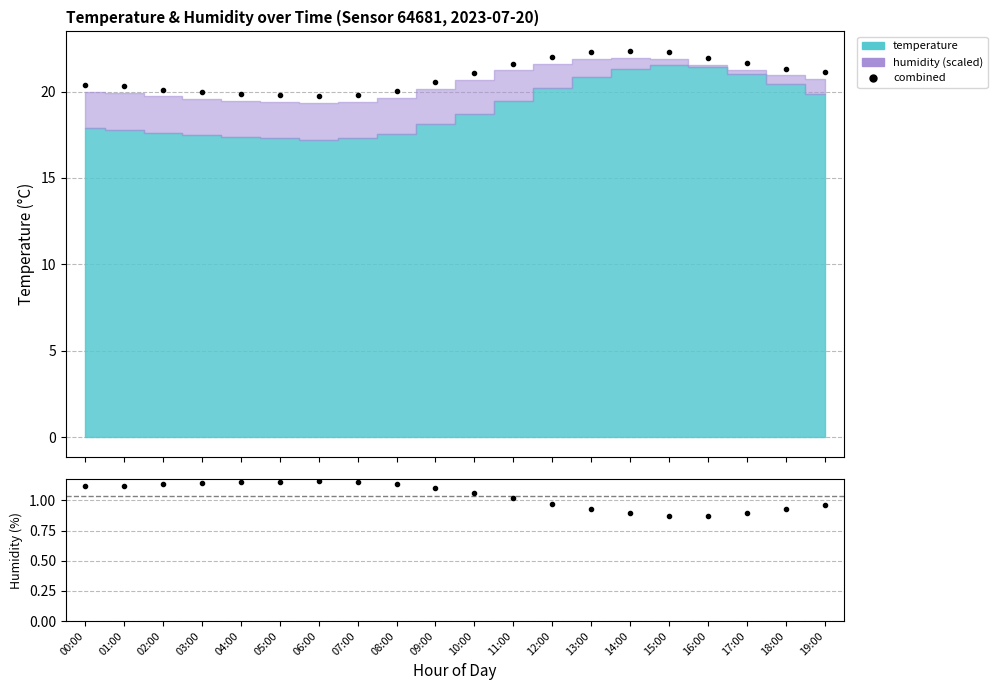

Which has a higher value, 02:00 or 15:00?

15:00